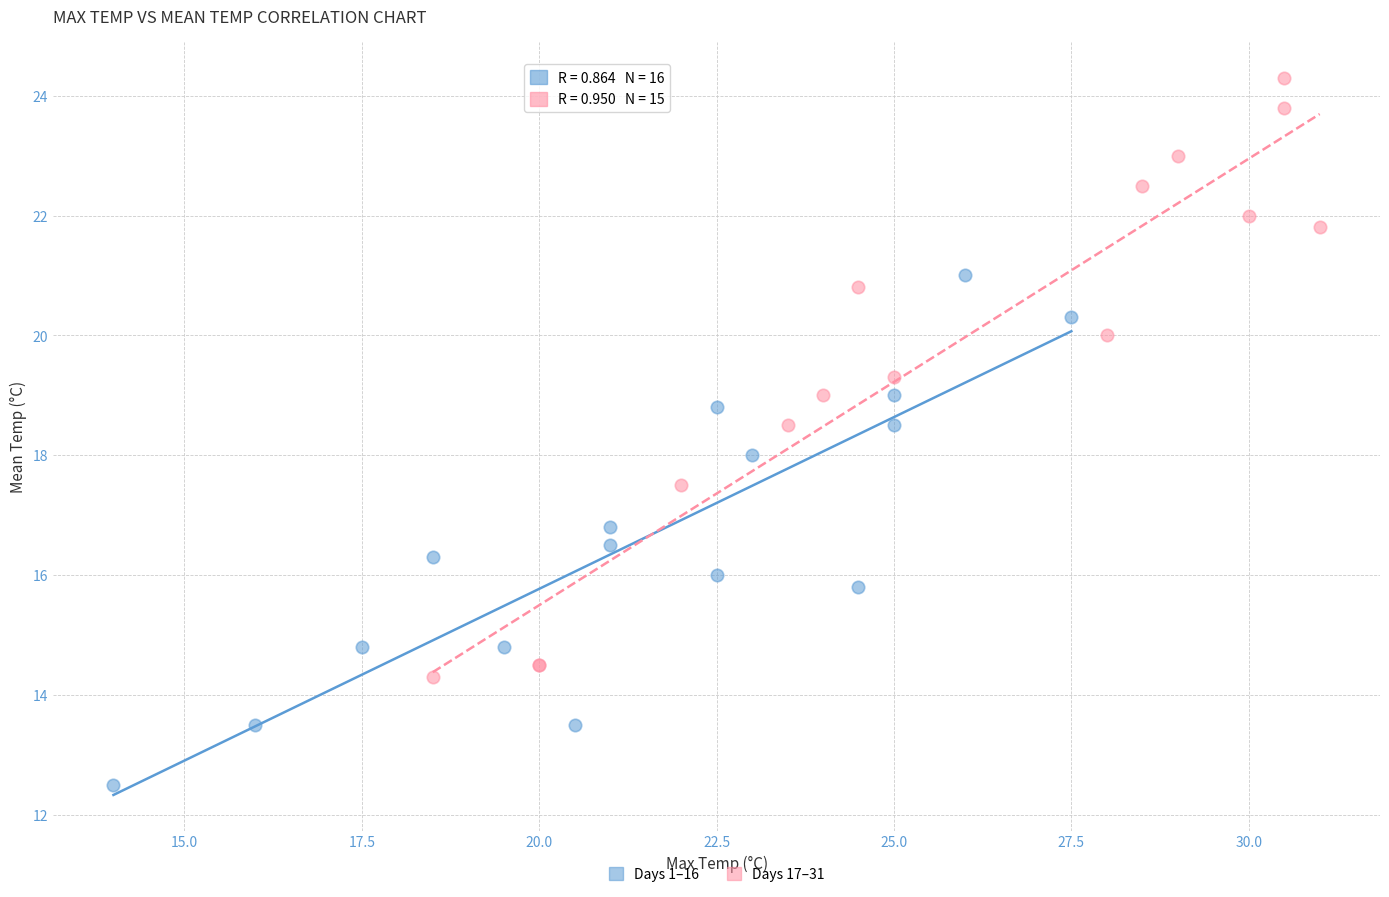

Which series has the widest spread of Y values?

Days 17–31